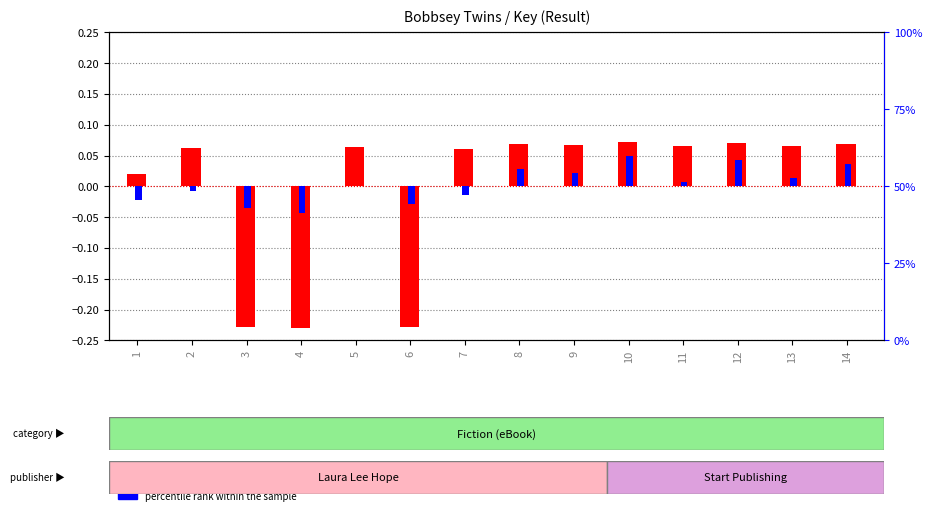

What is the greatest value displayed?

0.1